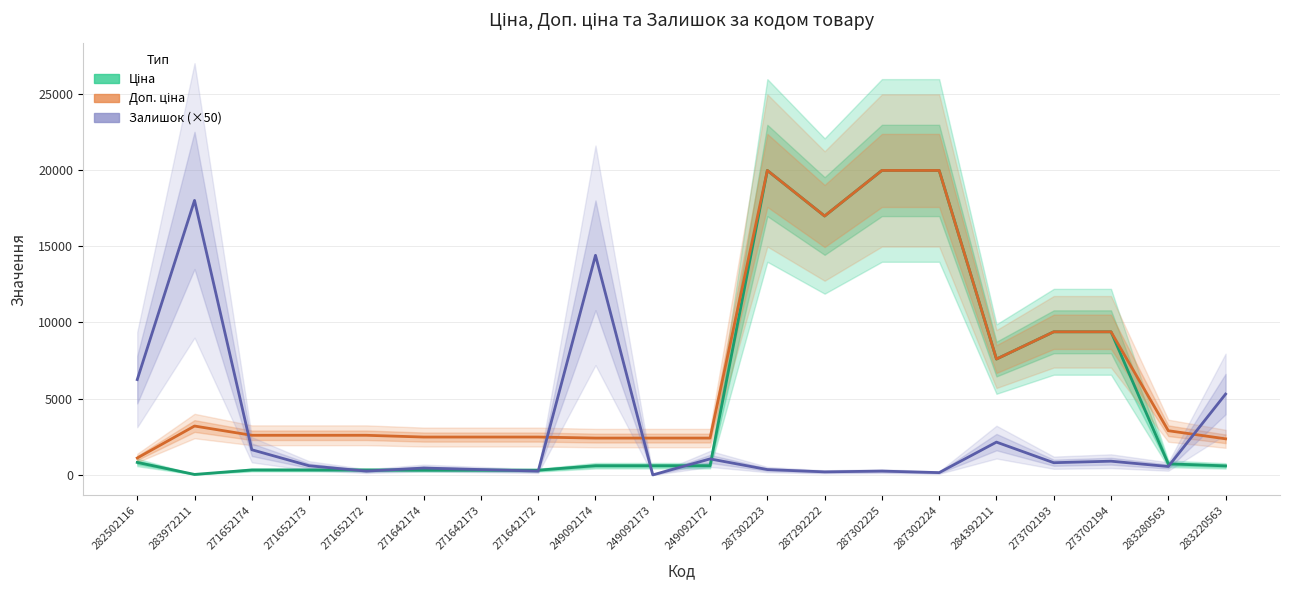

Which series has the largest total across all categories?

Доп. ціна